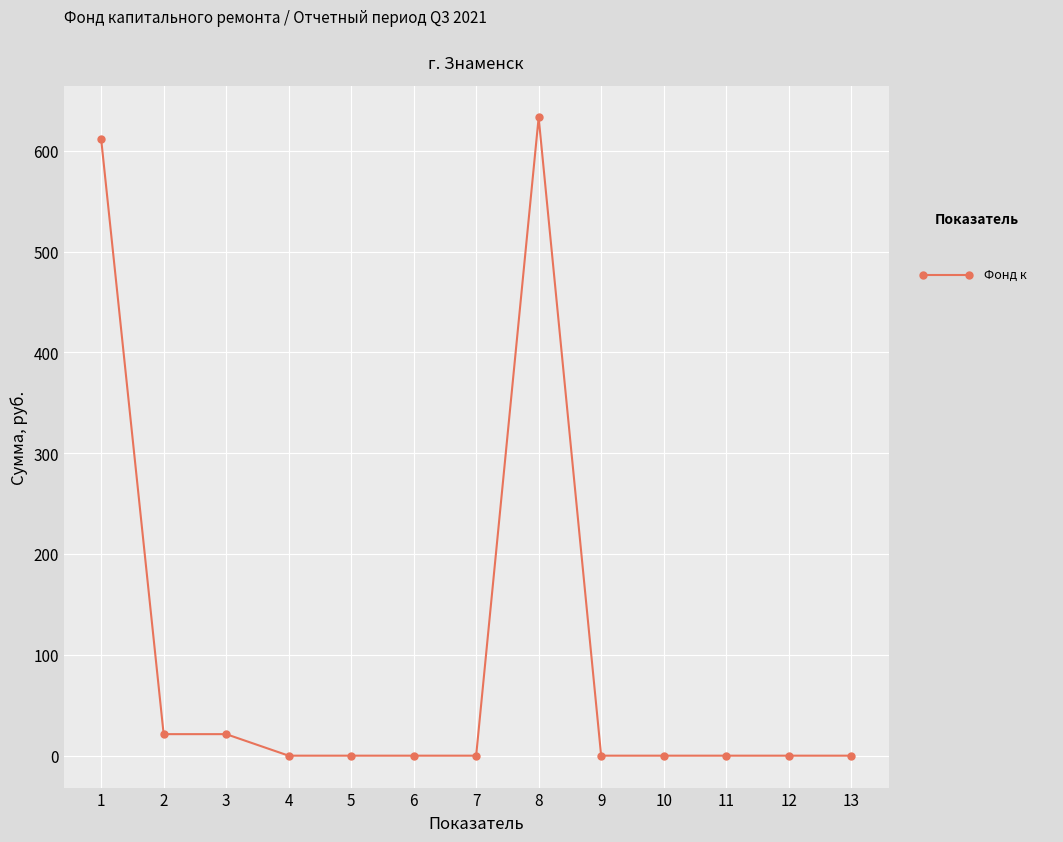

Does the chart display data point markers on the line(s)?

Yes